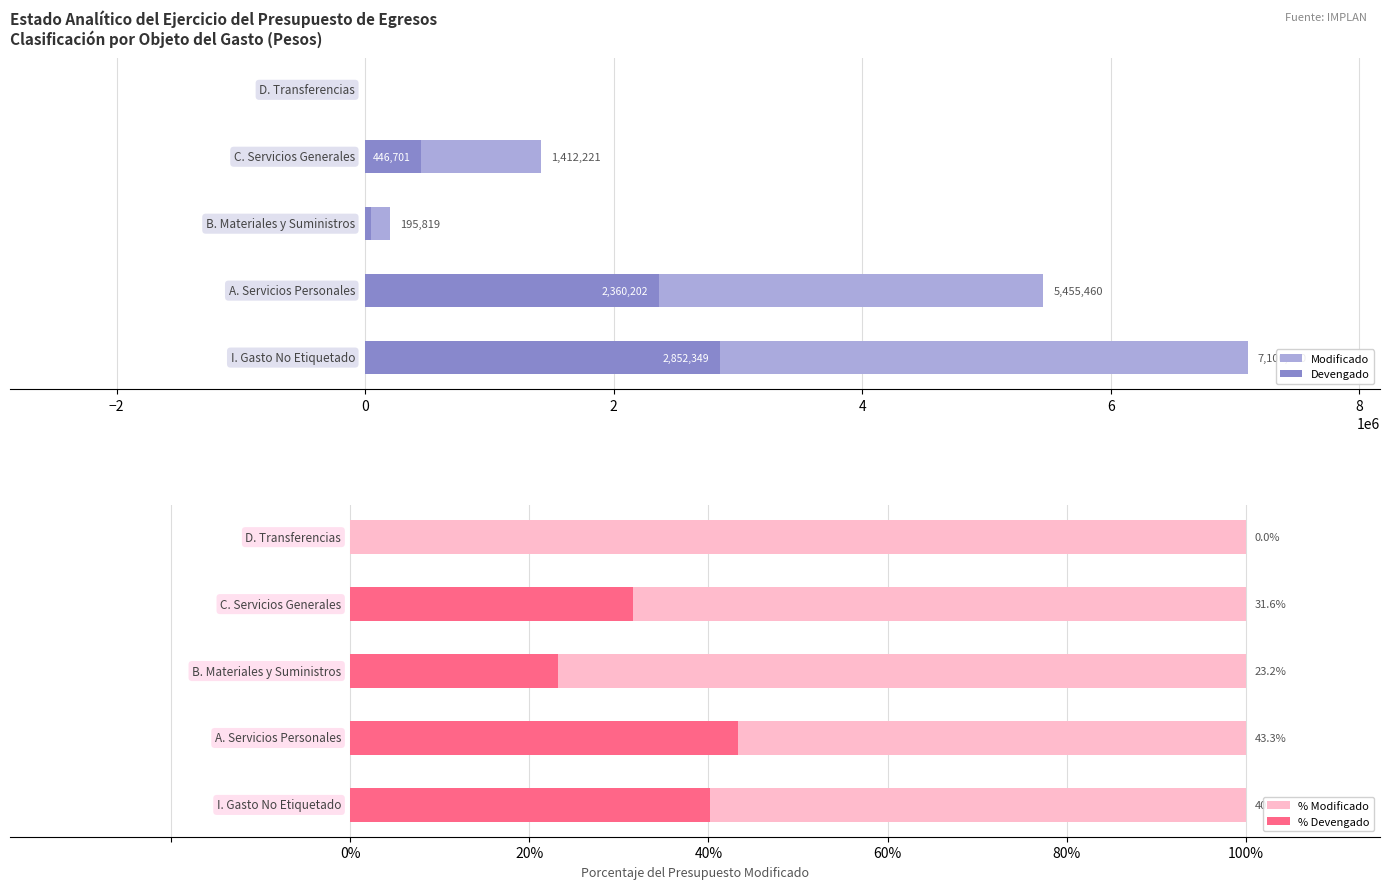

What are all the series names shown in the legend?

Modificado, Devengado, % Modificado, % Devengado